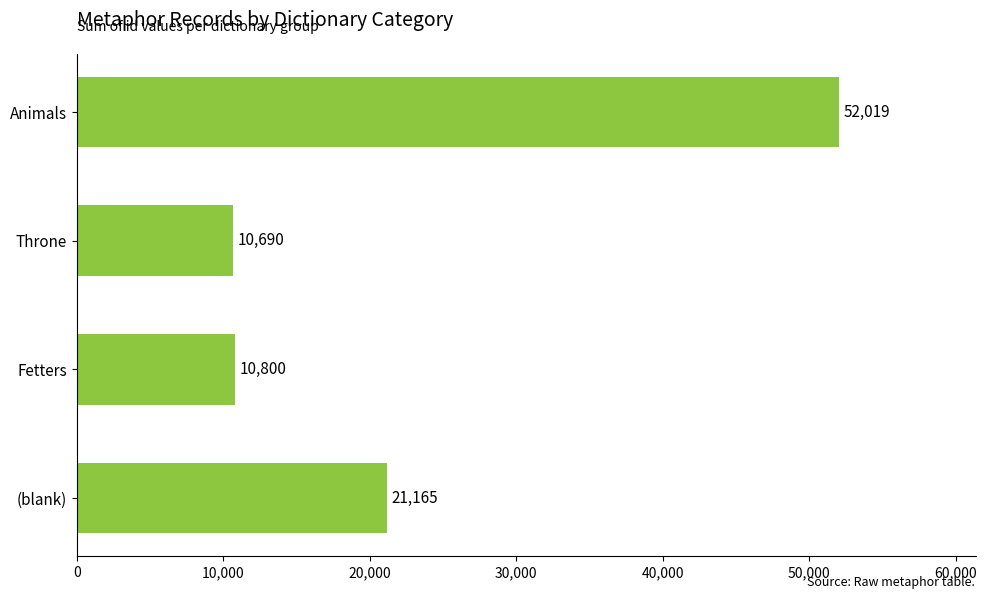

Where is the data nearest to the value 31354?

(blank)